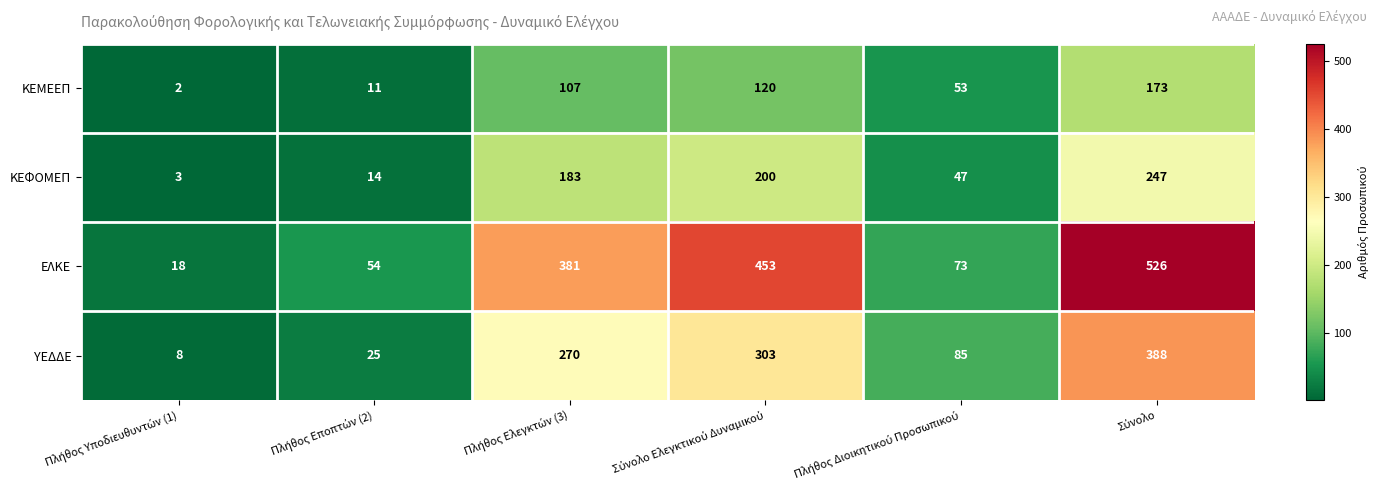

How many distinct data groups are displayed?

4